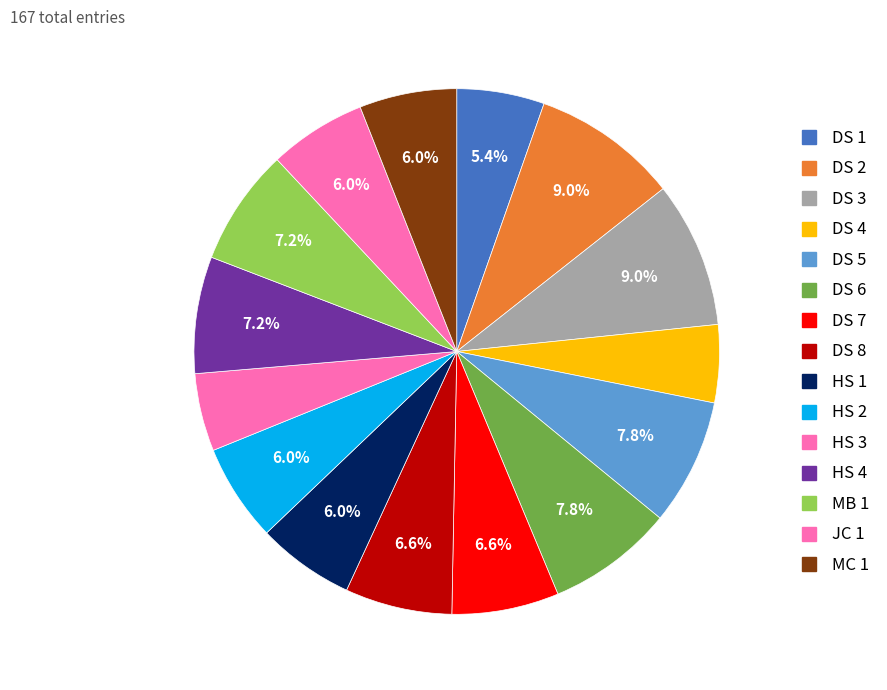

How many segments does this pie chart have?

15